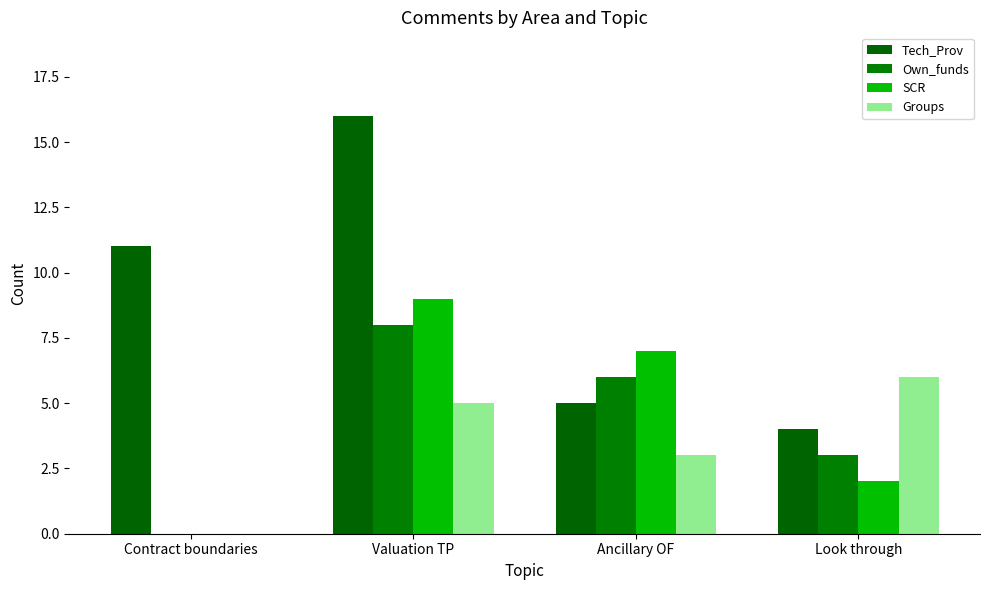

How many distinct data groups are displayed?

4